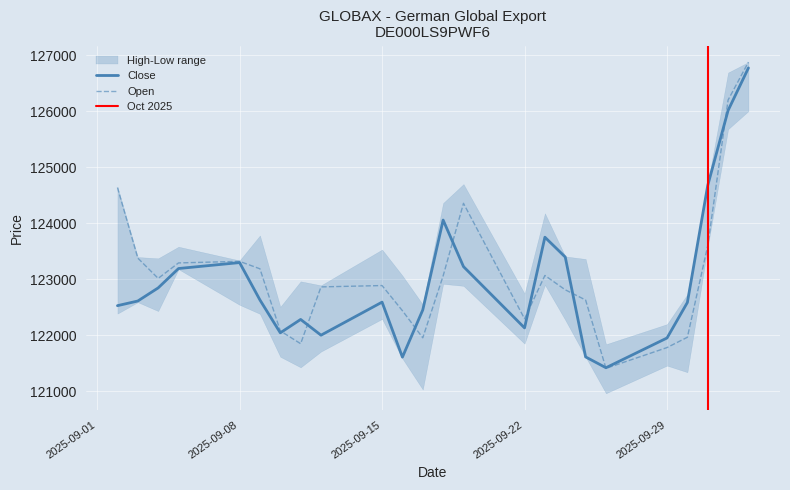

What is the difference between the second highest and minimum values in the Open series?

4790